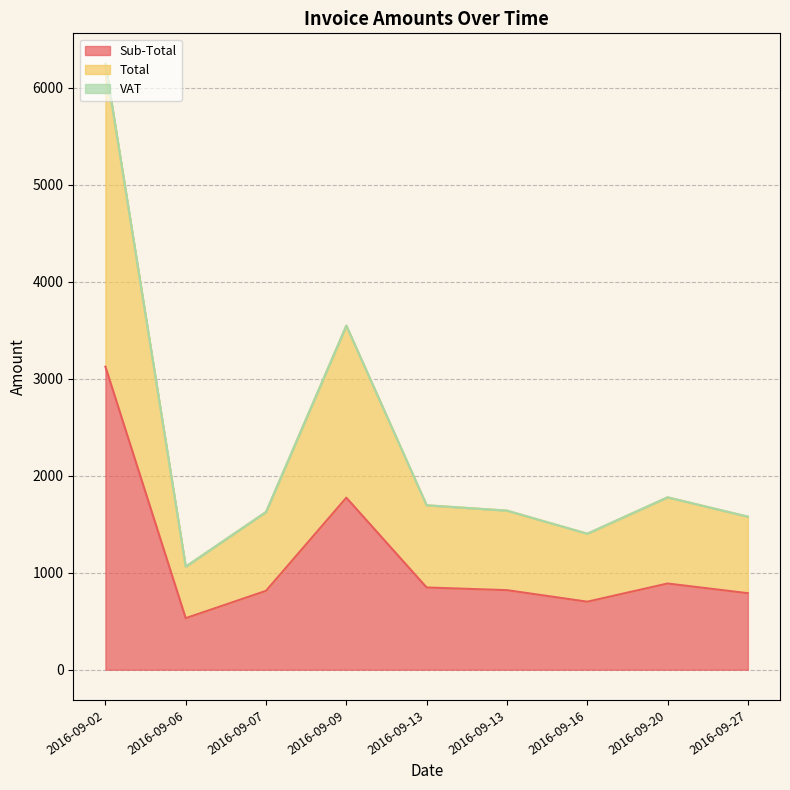

Count the number of categories in the chart.

9